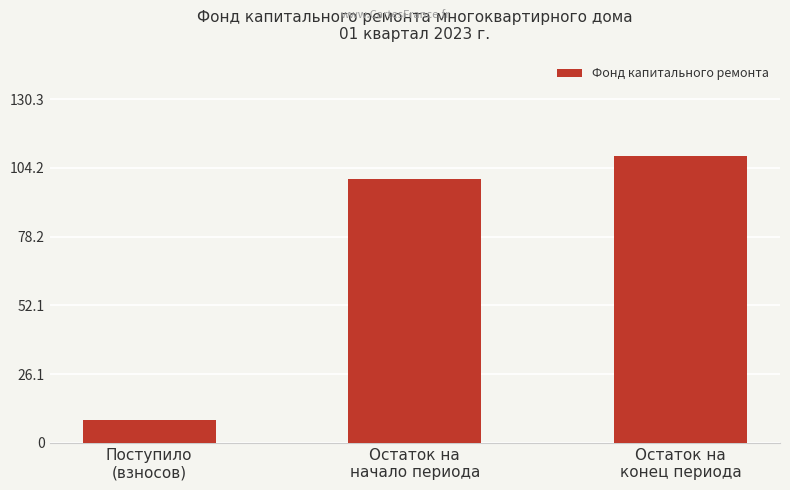

What is the sum of the values at Остаток на
конец периода and Остаток на
начало периода?

208.6